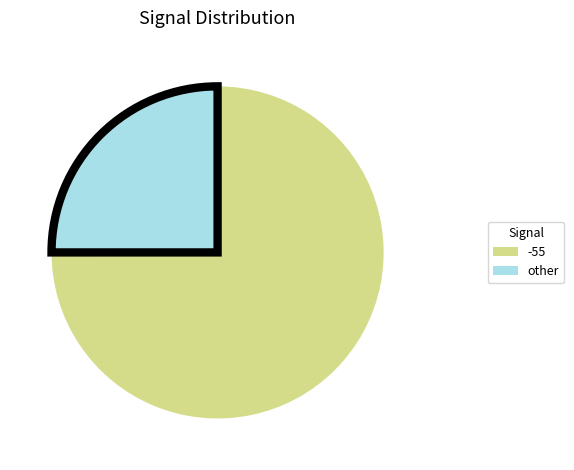

Is there any slice that represents more than half of the pie?

Yes